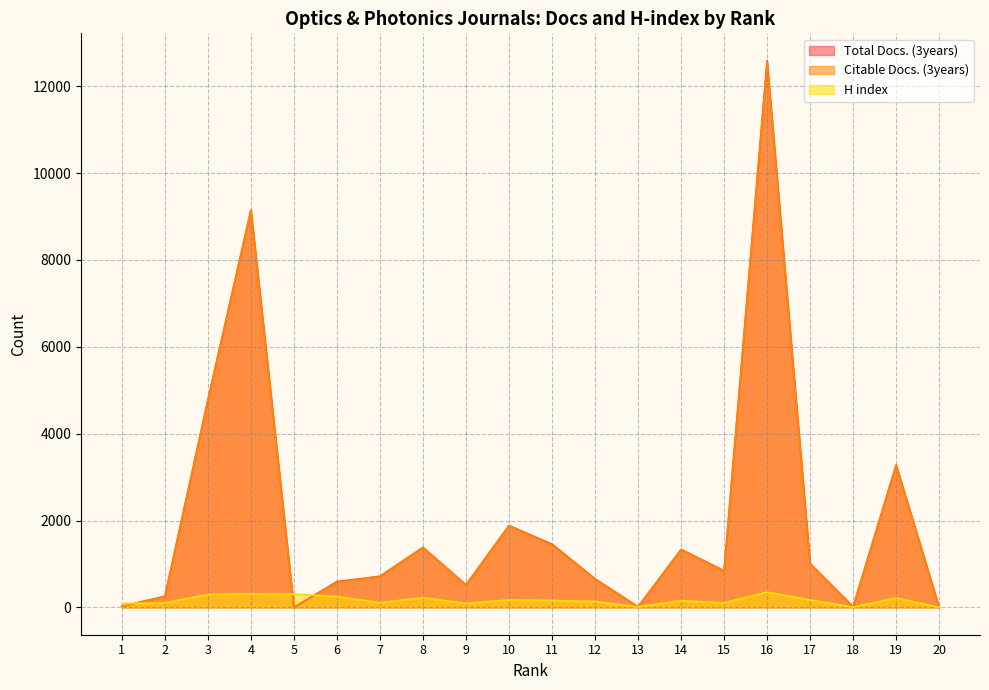

What is the sum of all H index values?

3264